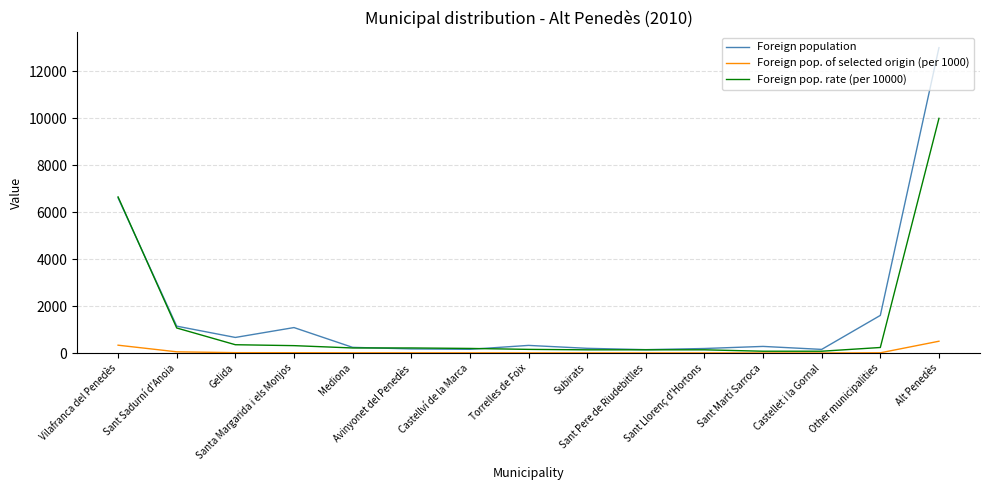

Which series has the widest spread of values?

Foreign population